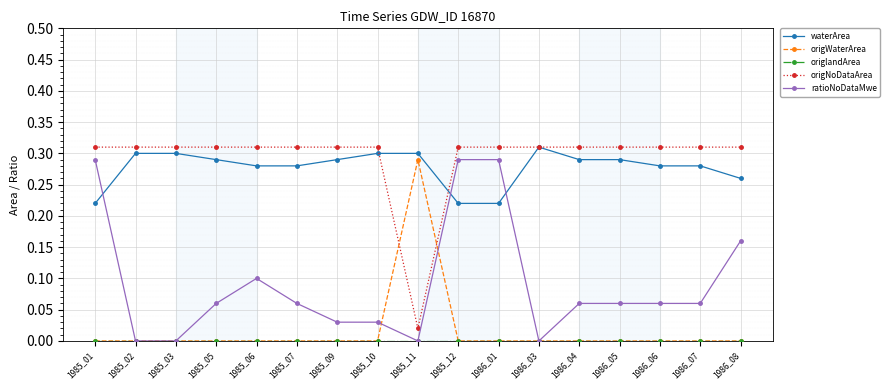

Between 1985_01 and 1985_05, which series saw the biggest shift?

ratioNoDataMwe